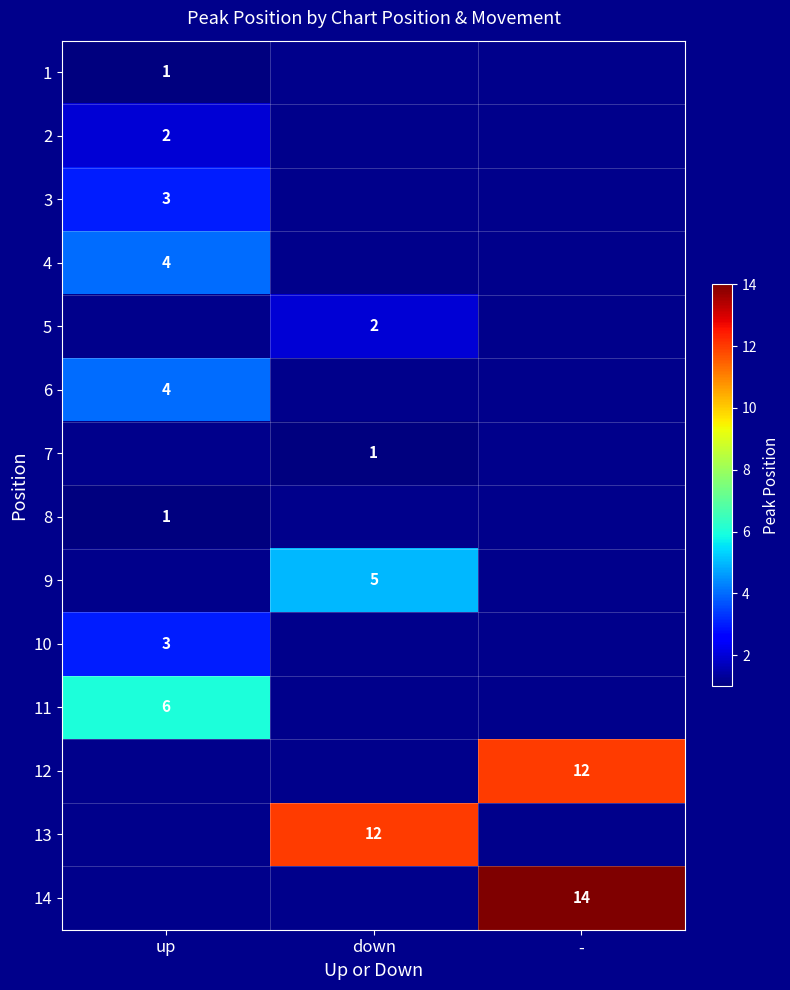

How many series are shown in this chart?

14